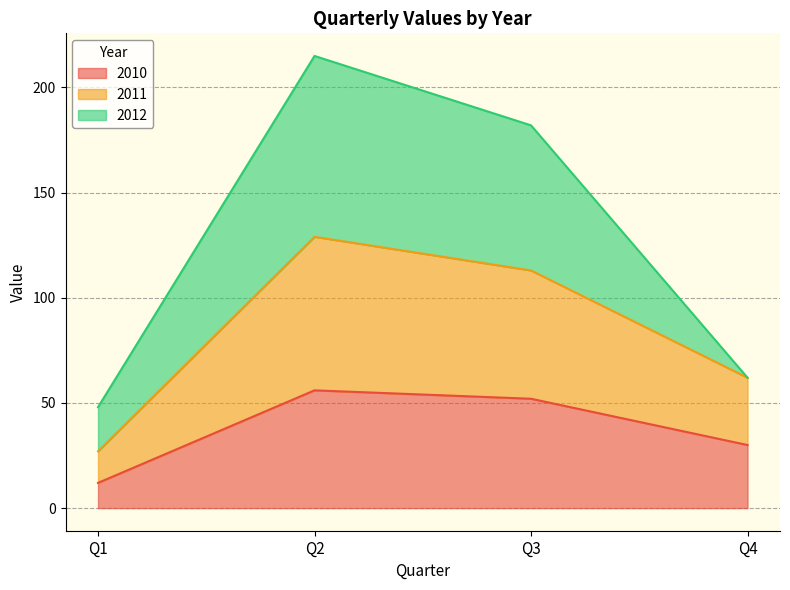

What is the minimum value for 2010?

12